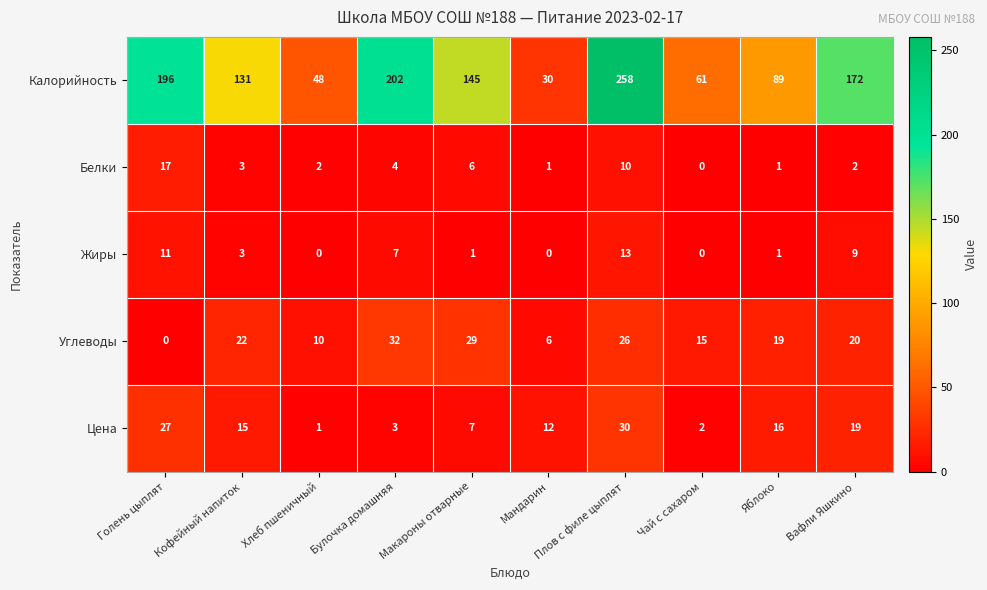

True or false: Калорийность has a value of 24 at Хлеб пшеничный.

False